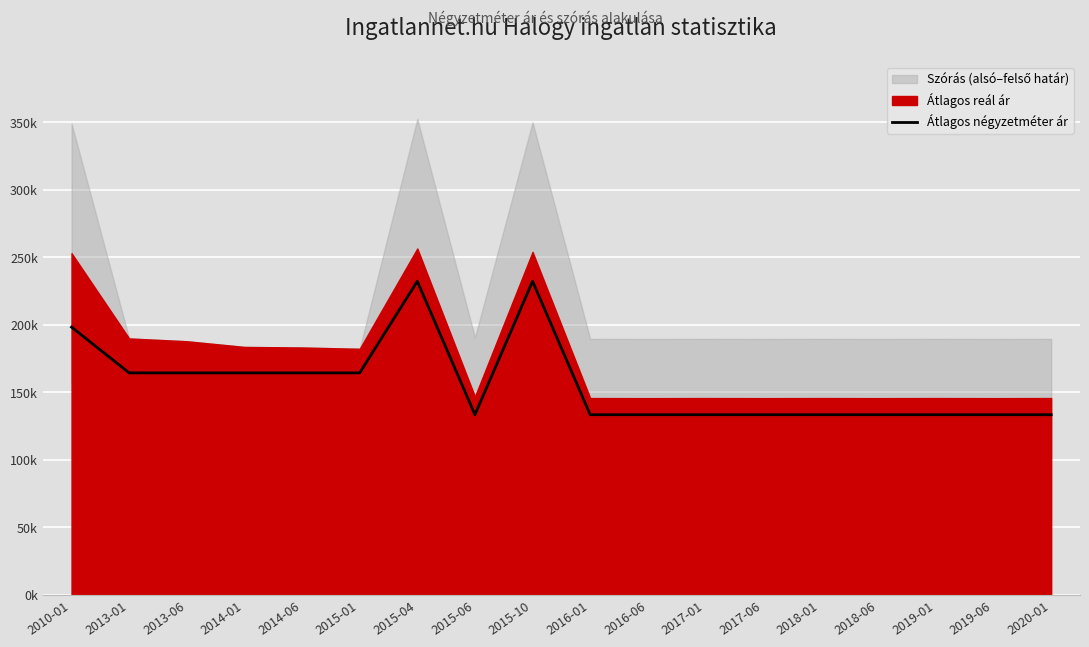

What is the difference between the values at 2015-04 and 2018-01?

98795